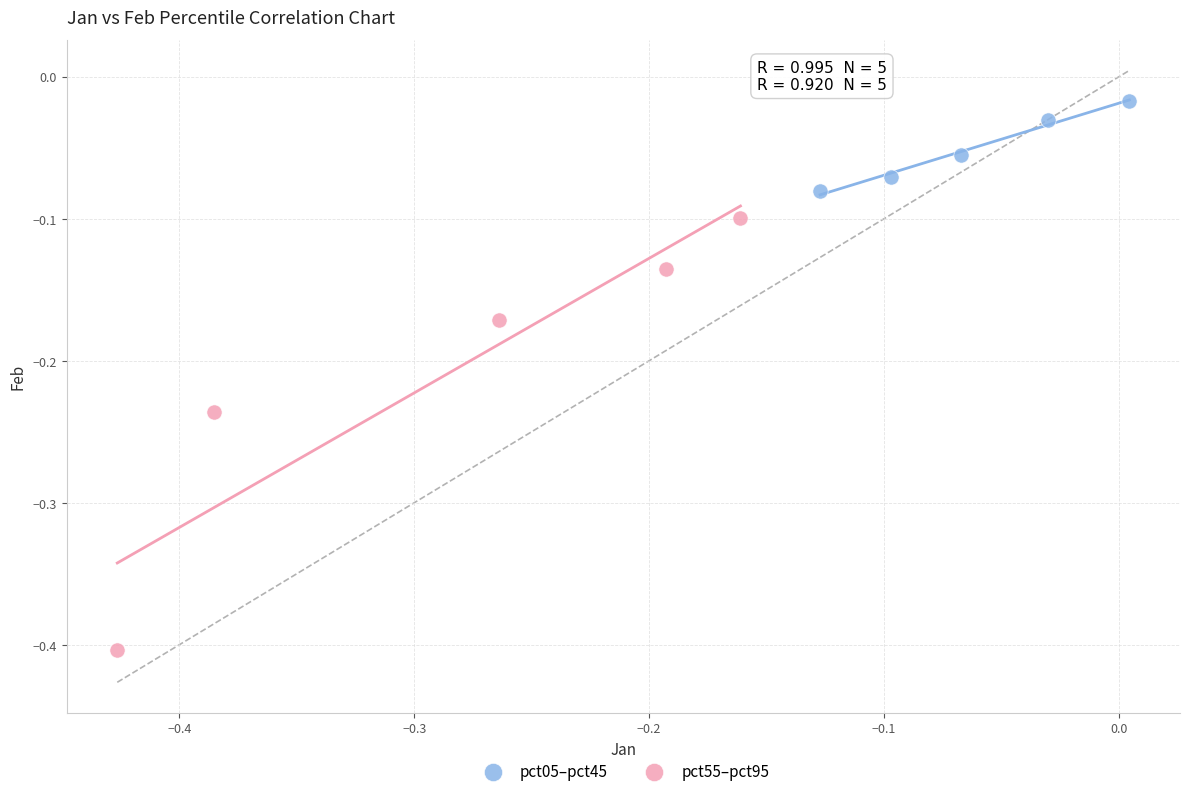

Which series contains the highest Y value?

pct05–pct45